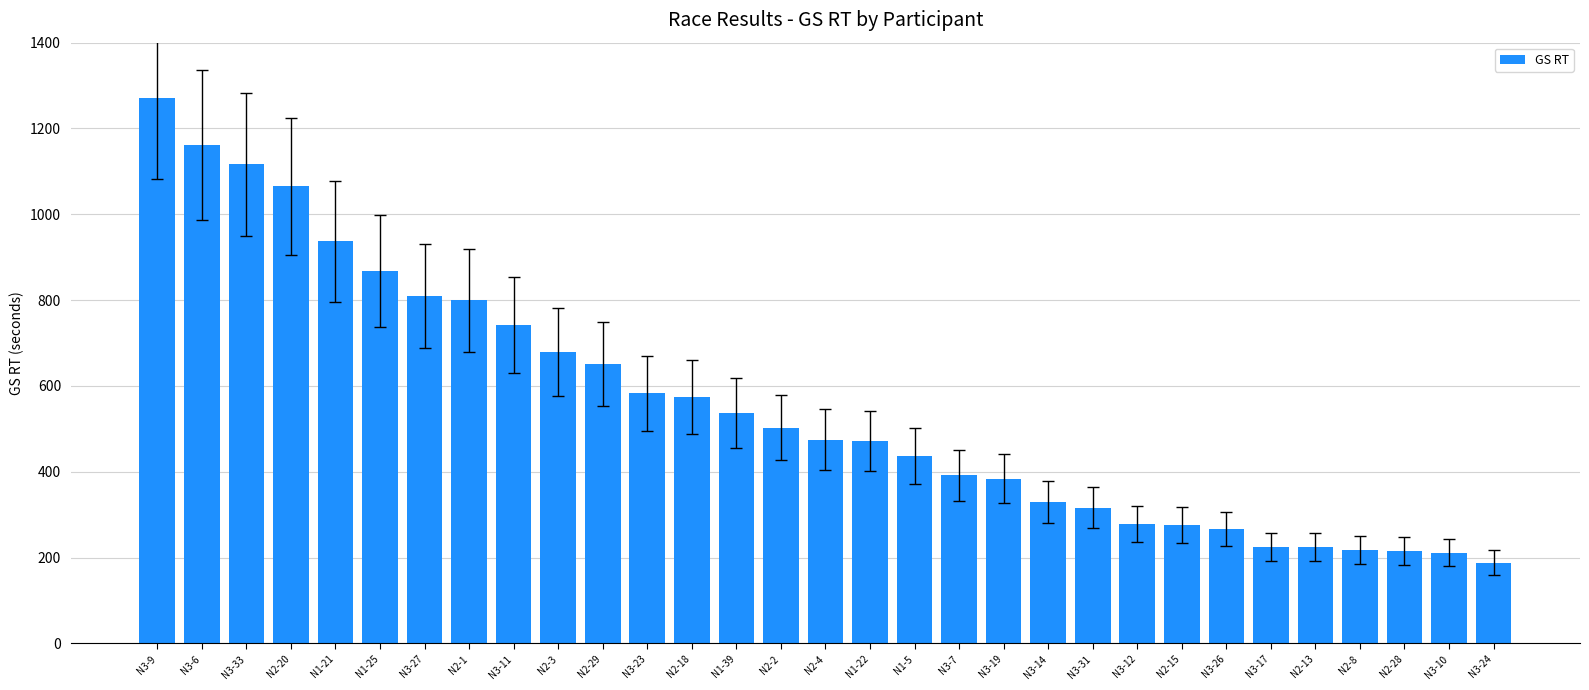

What is the difference between the maximum and second lowest values?

1060.5